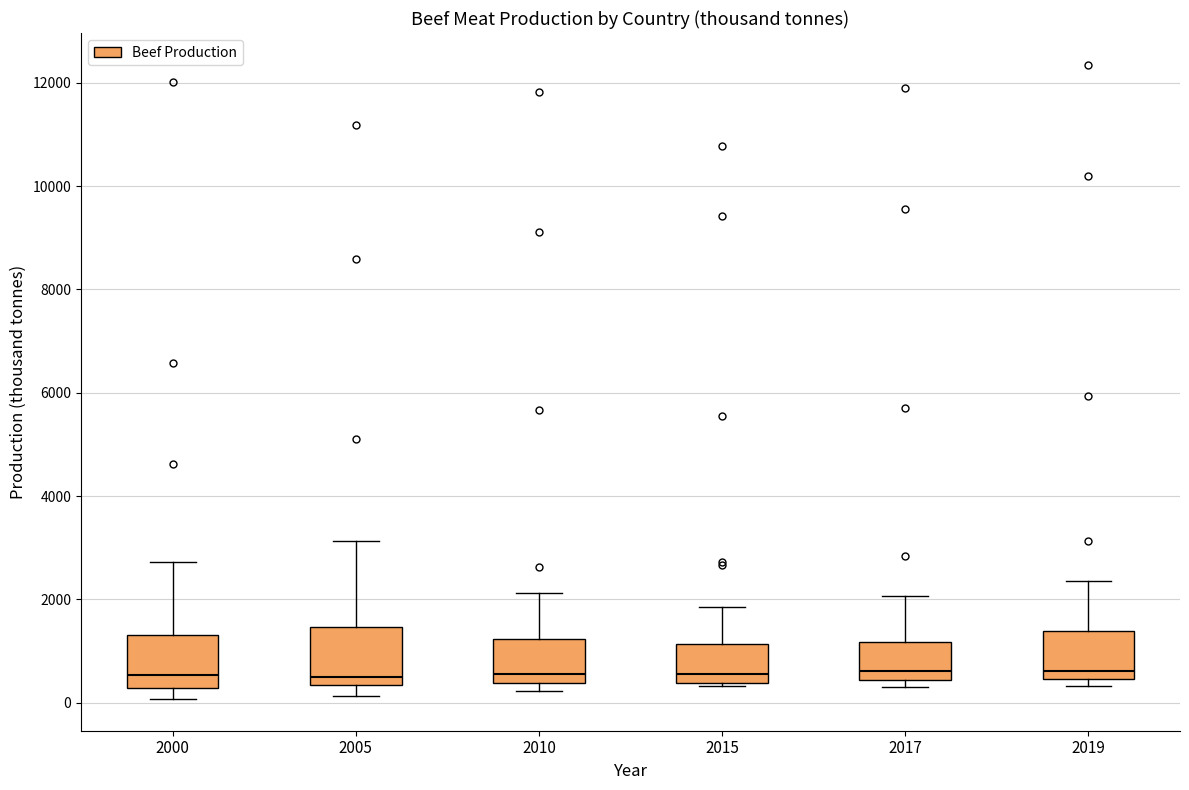

Where does the median line of the box at x = 2019 sit on the y-axis? The values are not printed on the chart, so give them approximately, as read against the axis.

600